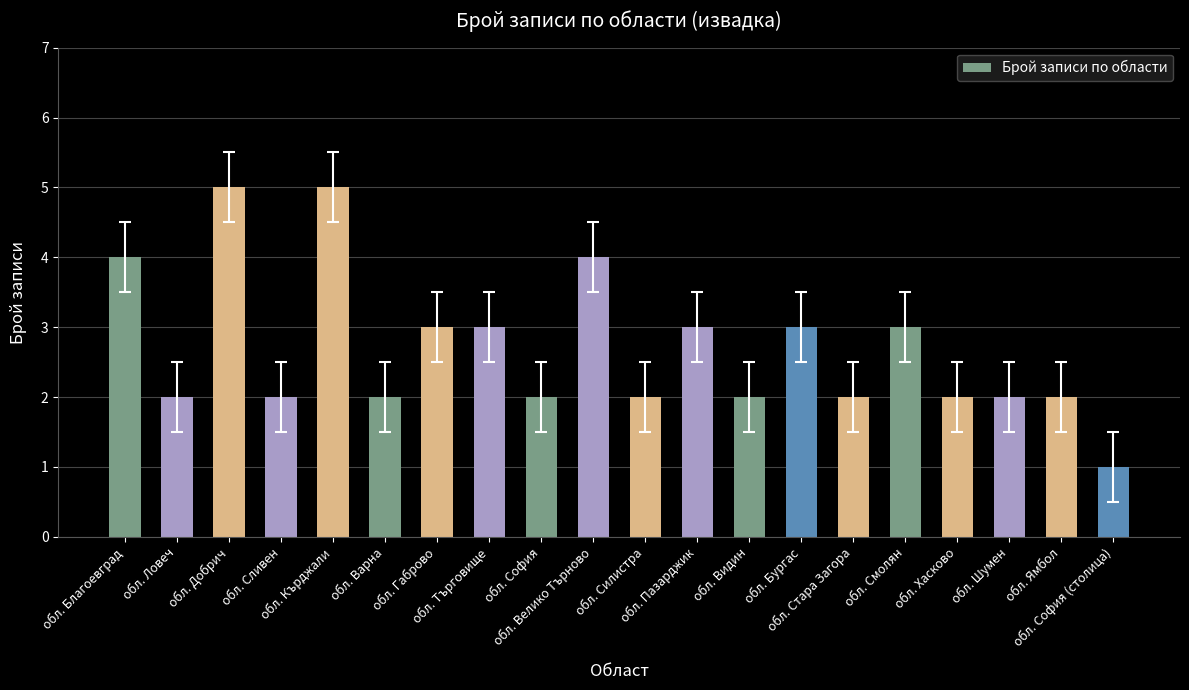

What is the difference between the maximum and second lowest values?

3